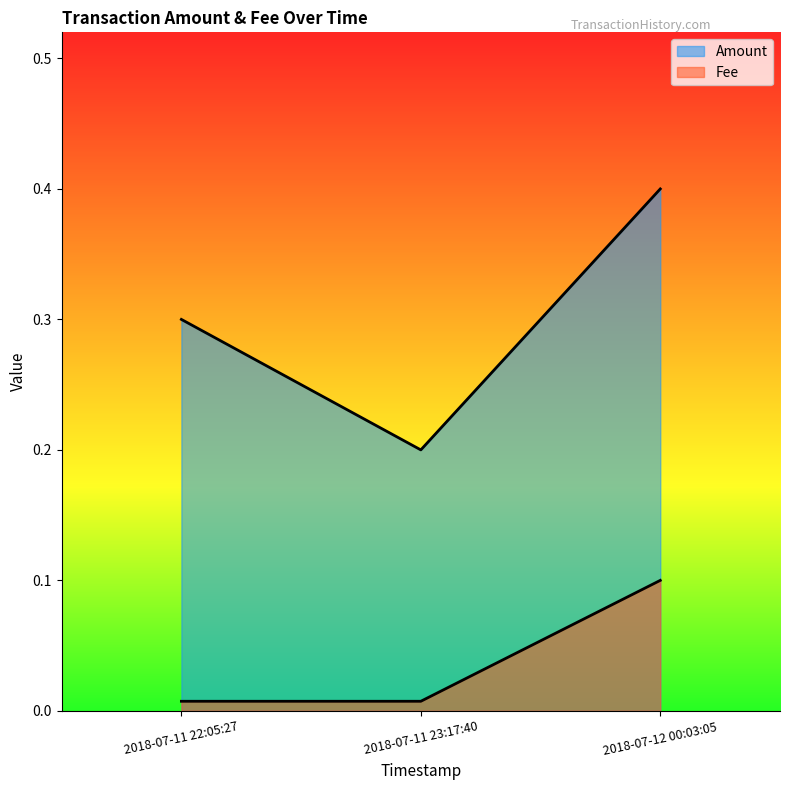

List the series in order of their overall mean, highest first.

Amount, Fee